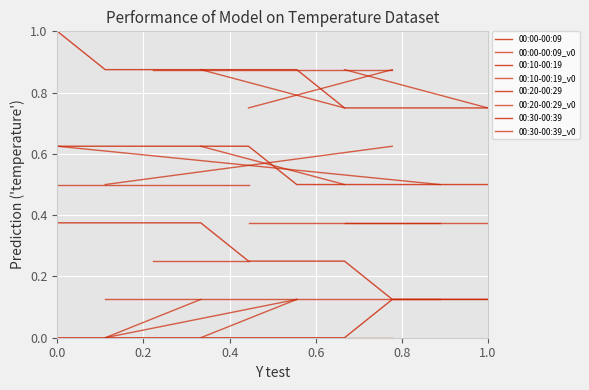

Between 0.6 and 0.4, which is larger?

0.6